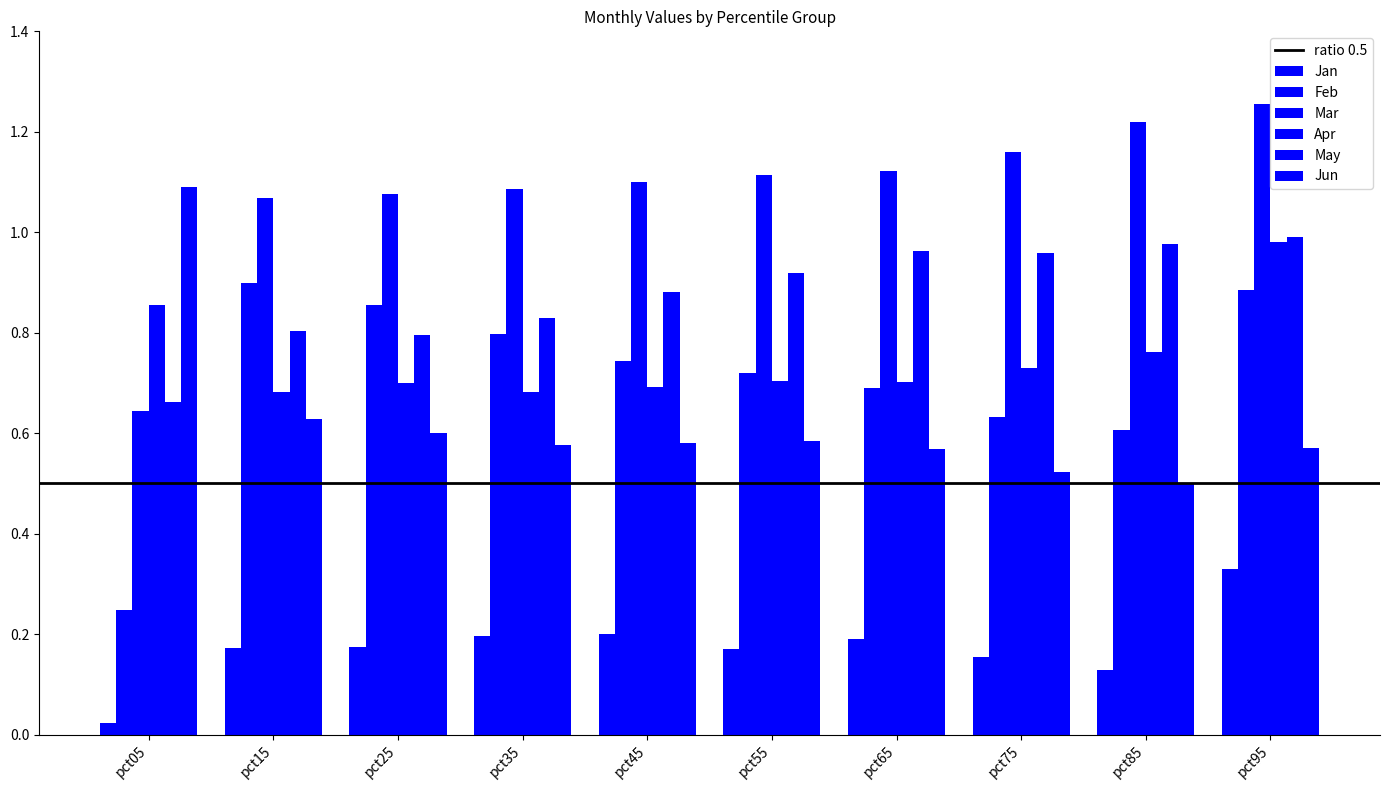

Count the number of categories in the chart.

10